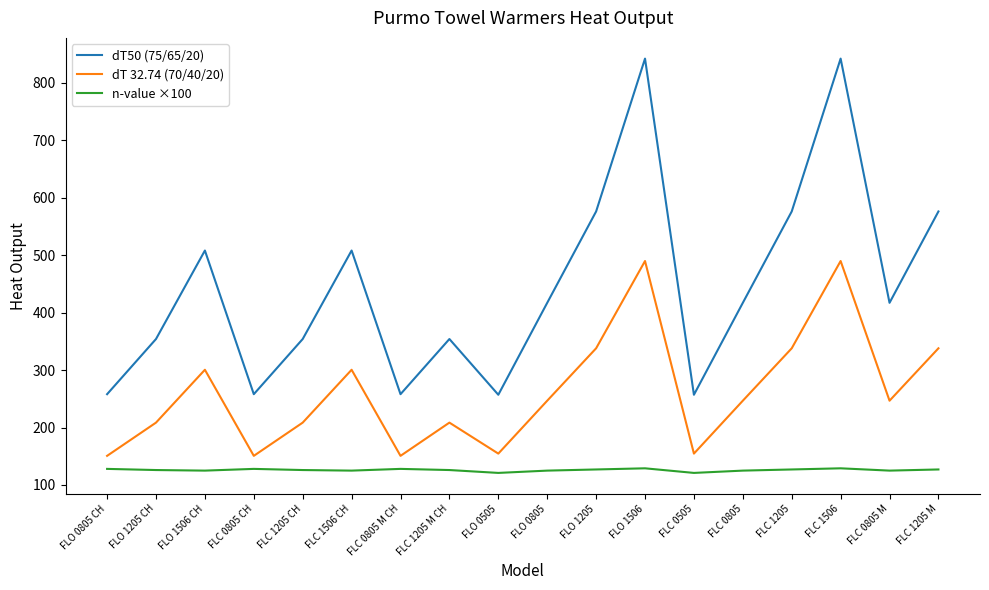

True or false: dT50 (75/65/20) and dT 32.74 (70/40/20) intersect in this chart.

False